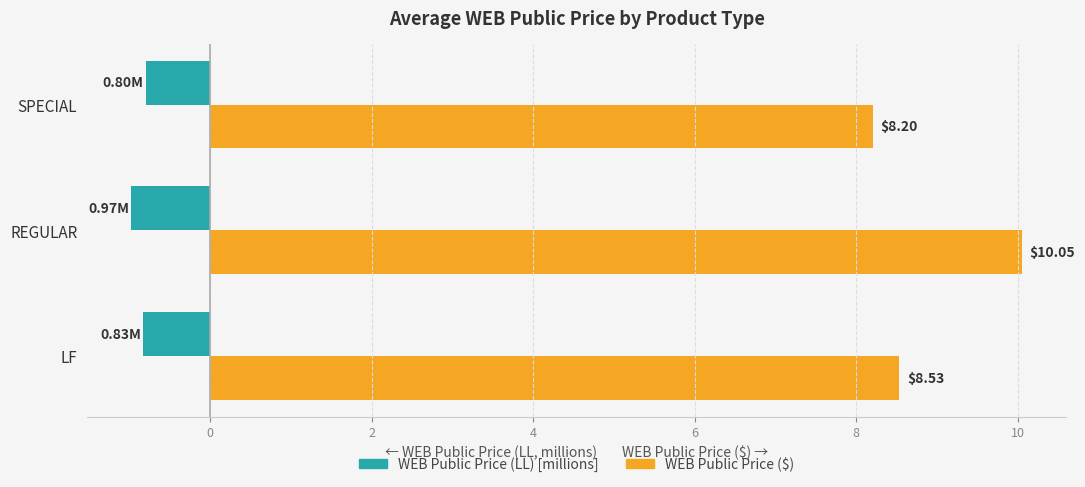

What is the spread (max minus min) of values at SPECIAL?

9.0